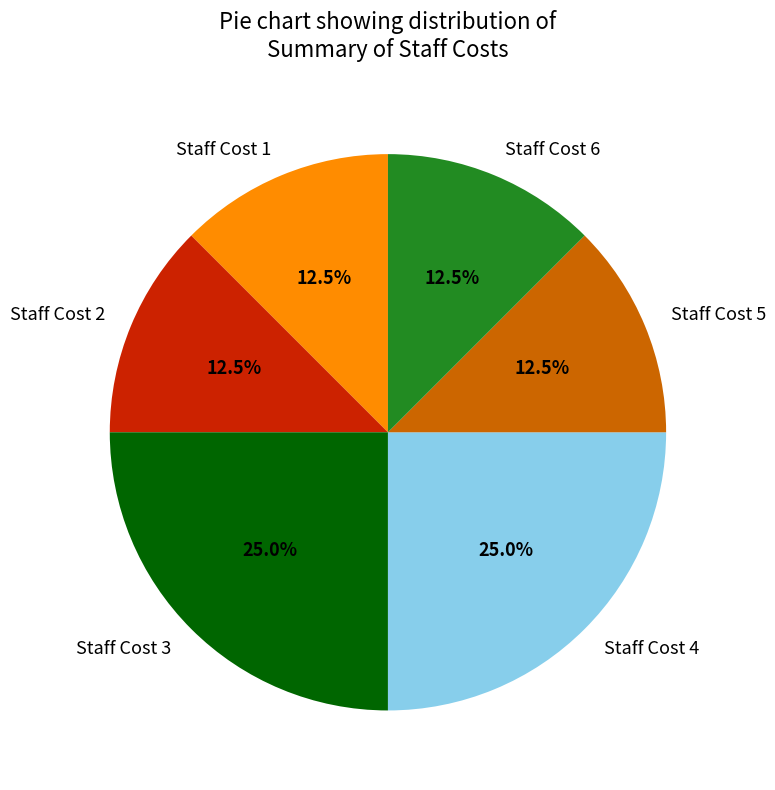

Combined, do Staff Cost 3 and Staff Cost 5 account for over 50%?

No